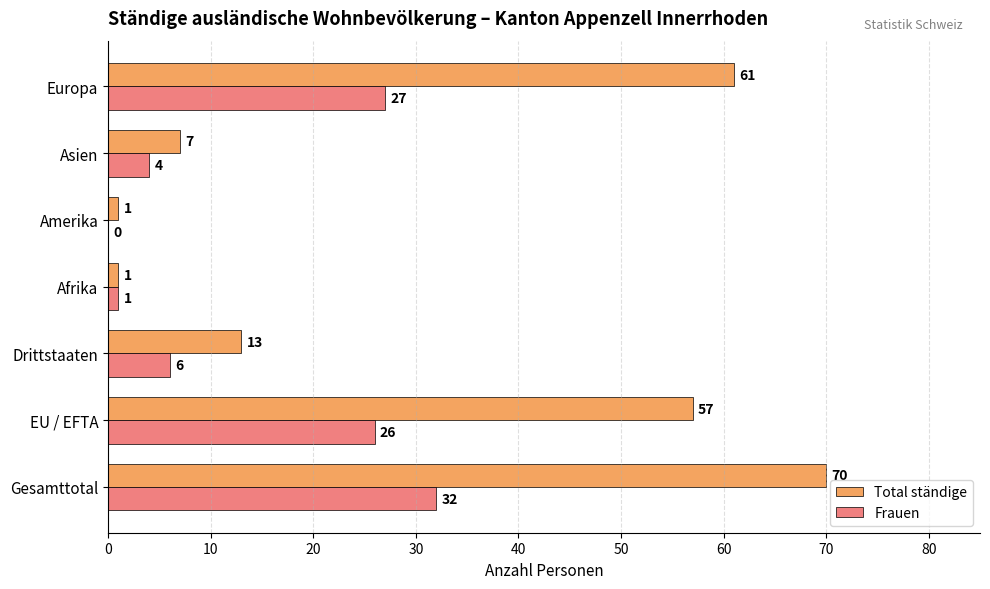

Which series changed the most between Drittstaaten and Asien?

Total ständige